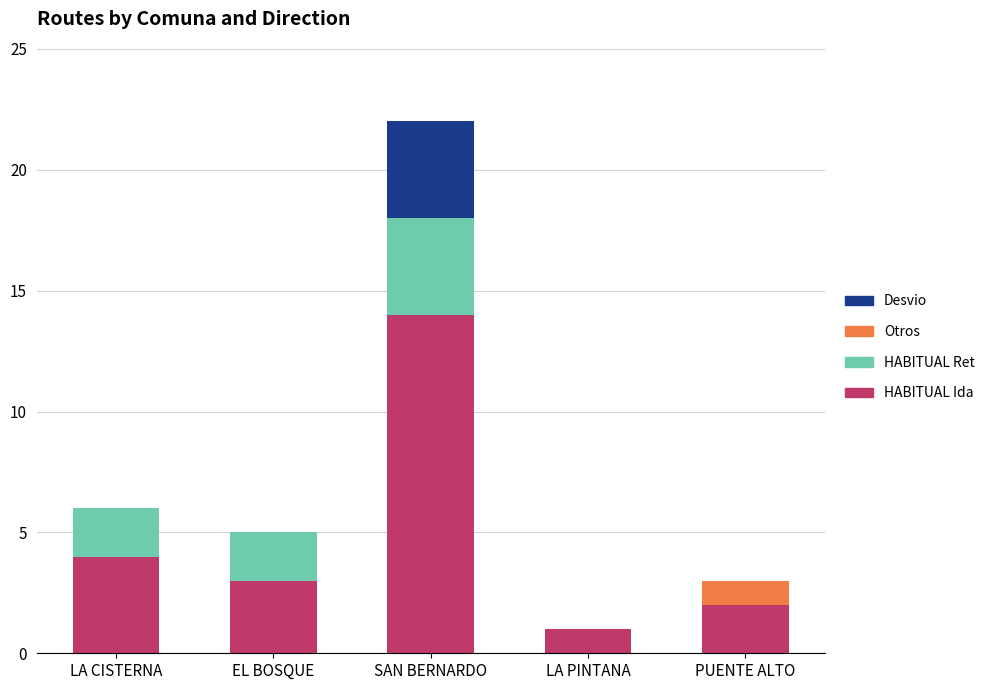

Count the number of data series in this chart.

4